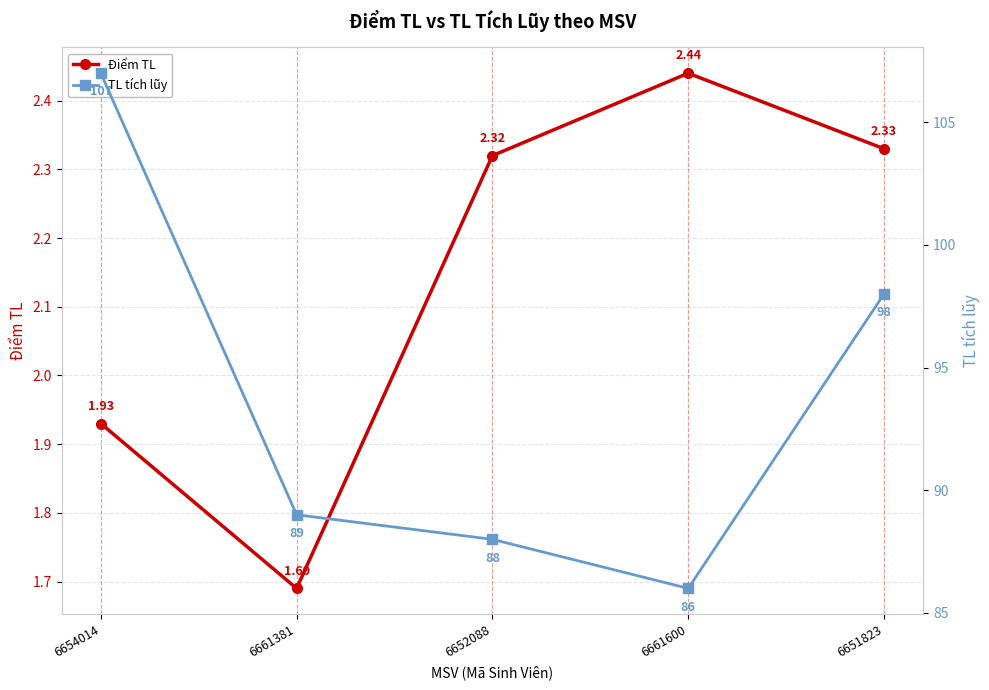

What is the difference between the maximum and minimum values in the Điểm TL series?

0.8